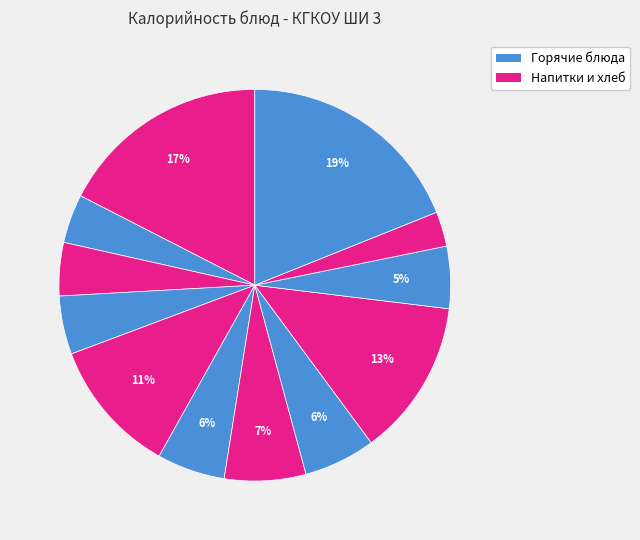

Count the number of slices in the pie.

12